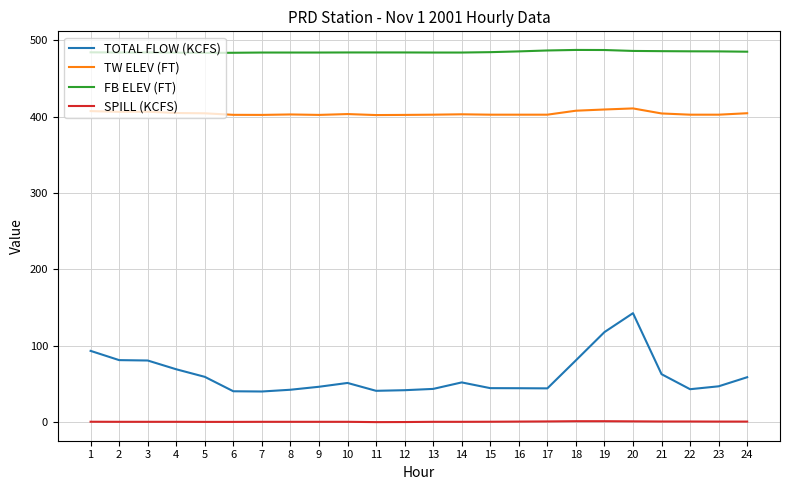

Does the chart have visible grid lines?

Yes